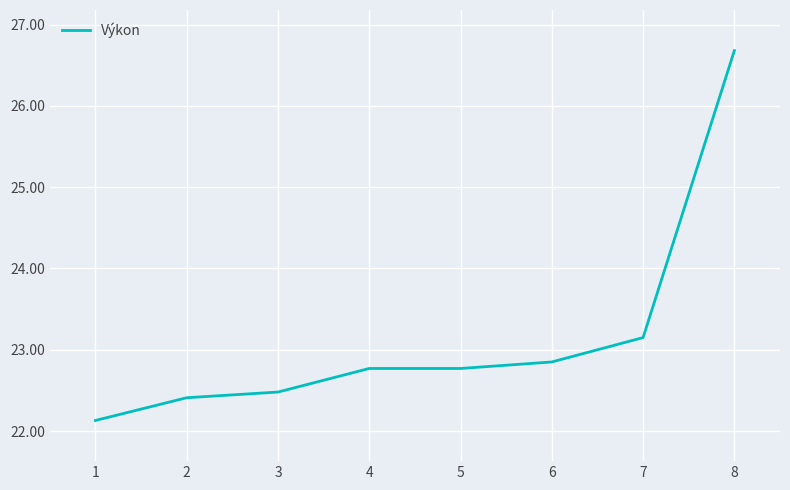

Which has a higher value, 7 or 1?

7